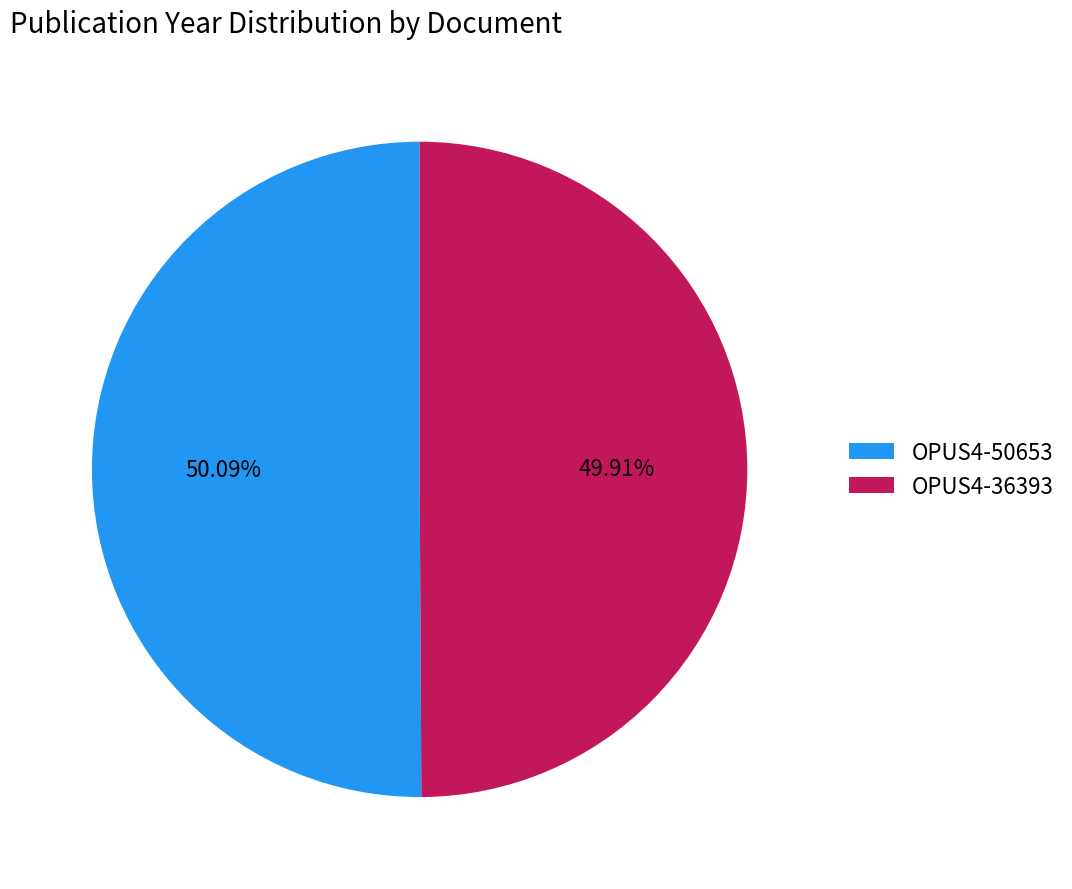

True or false: OPUS4-36393 accounts for 38% of the total.

False